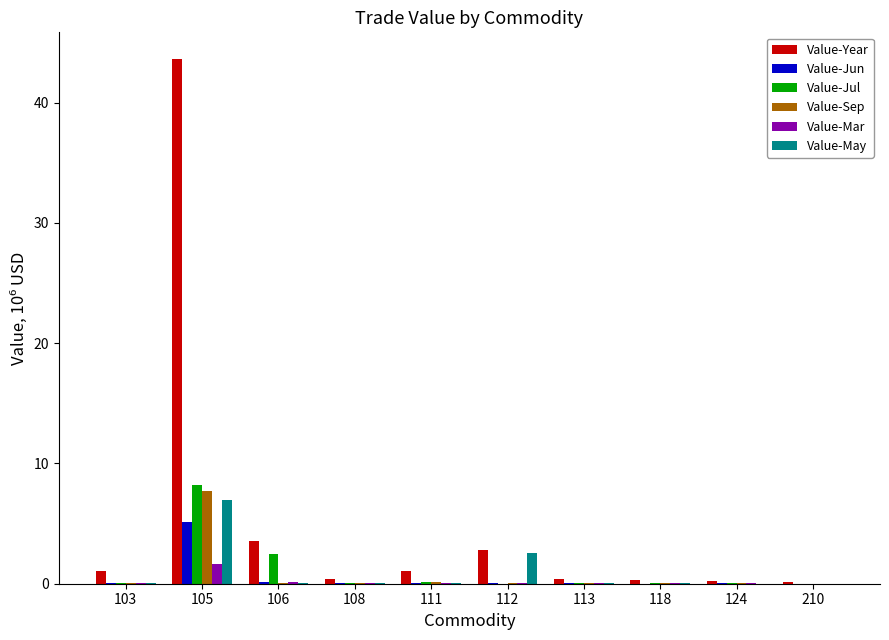

At which category is the sum across all series the highest?

105